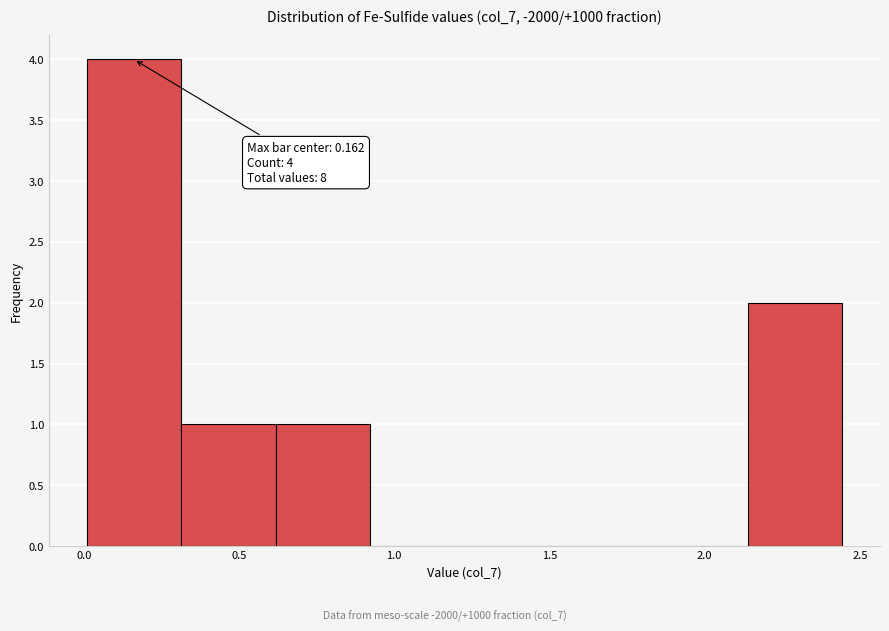

Which range on the x-axis has the tallest bar?

0.00 to 0.30